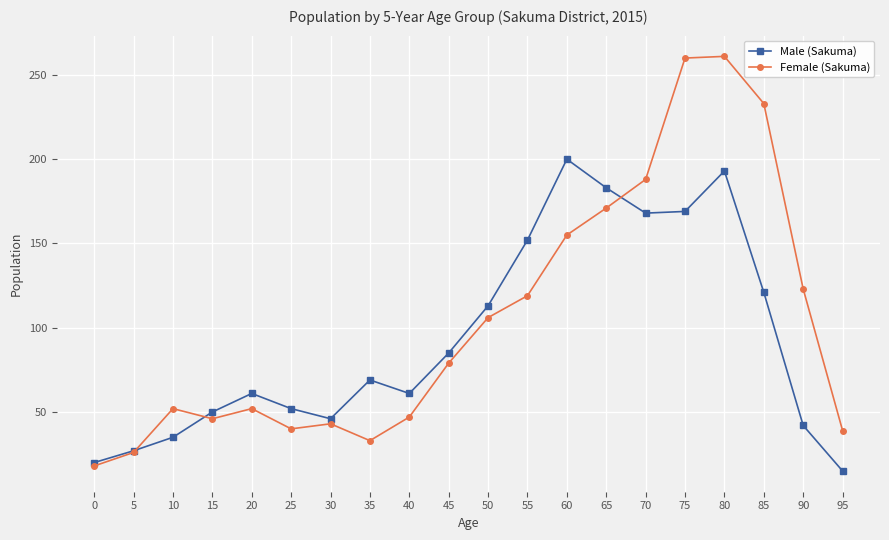

Which series has the widest spread of values?

Female (Sakuma)